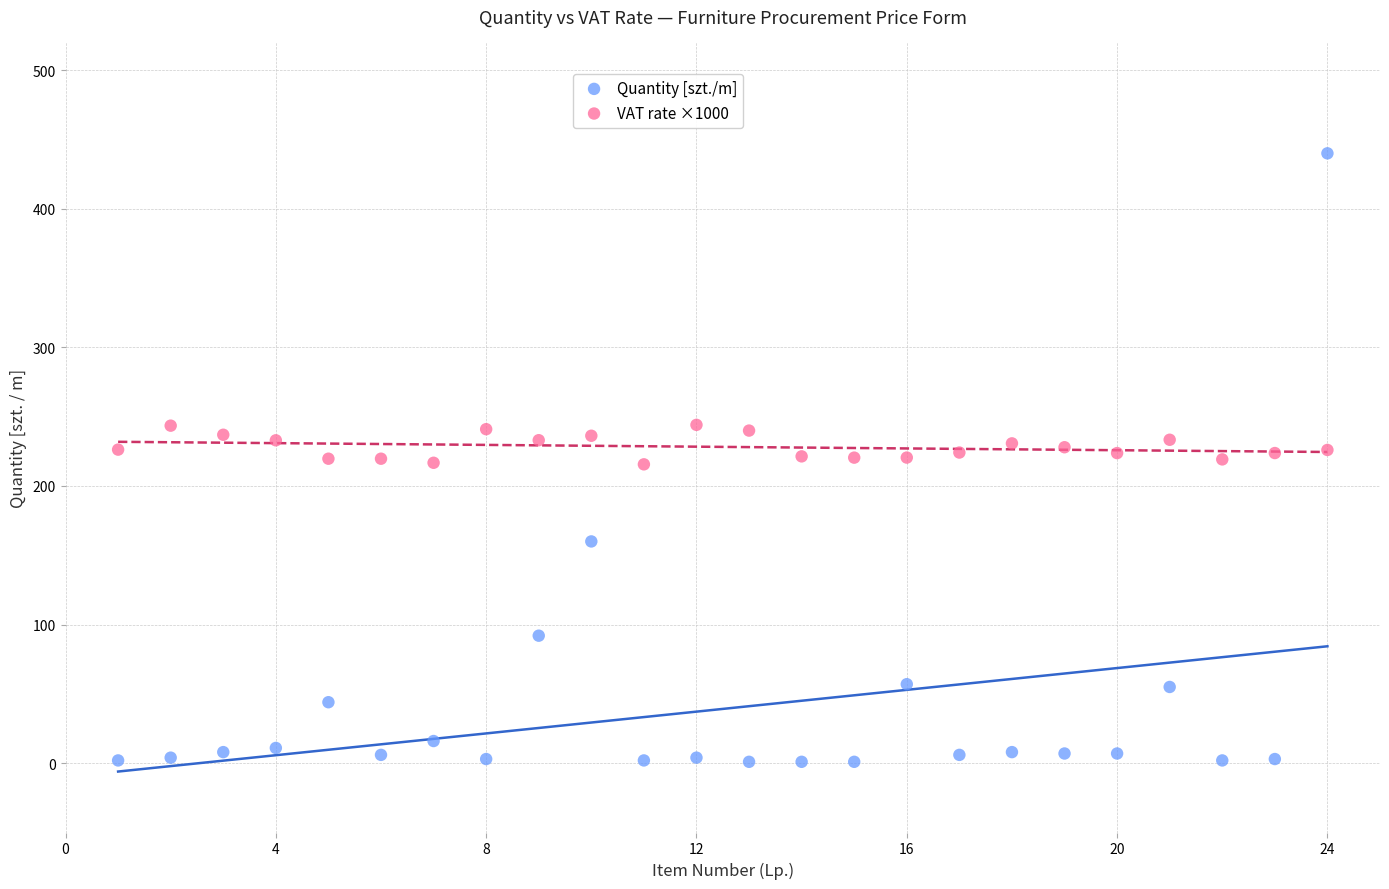

Which series has the largest Y range (max minus min)?

Quantity [szt./m]